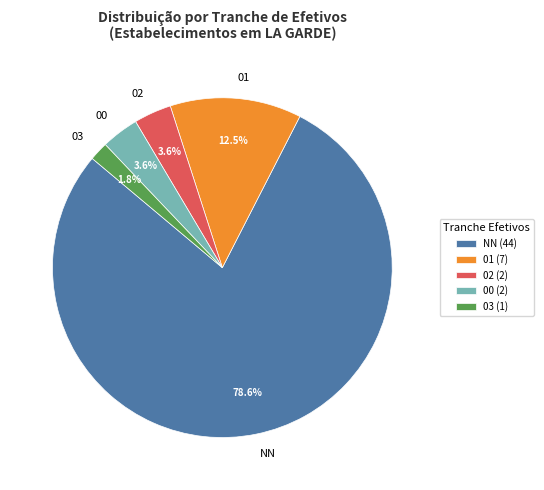

Approximately how many times larger is the value at 01 compared to 00?

3.5